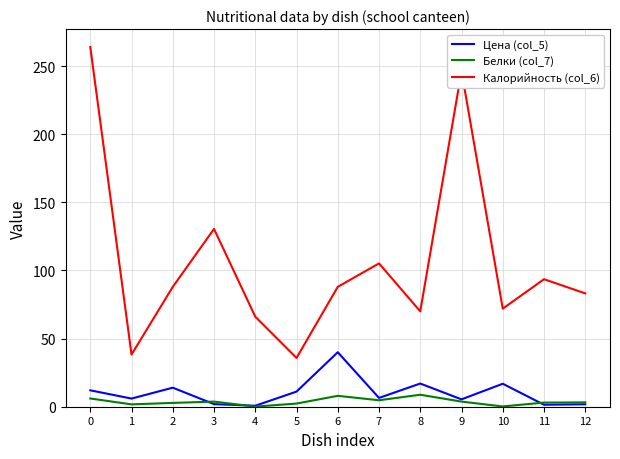

What is the maximum value shown in the chart?

264.0